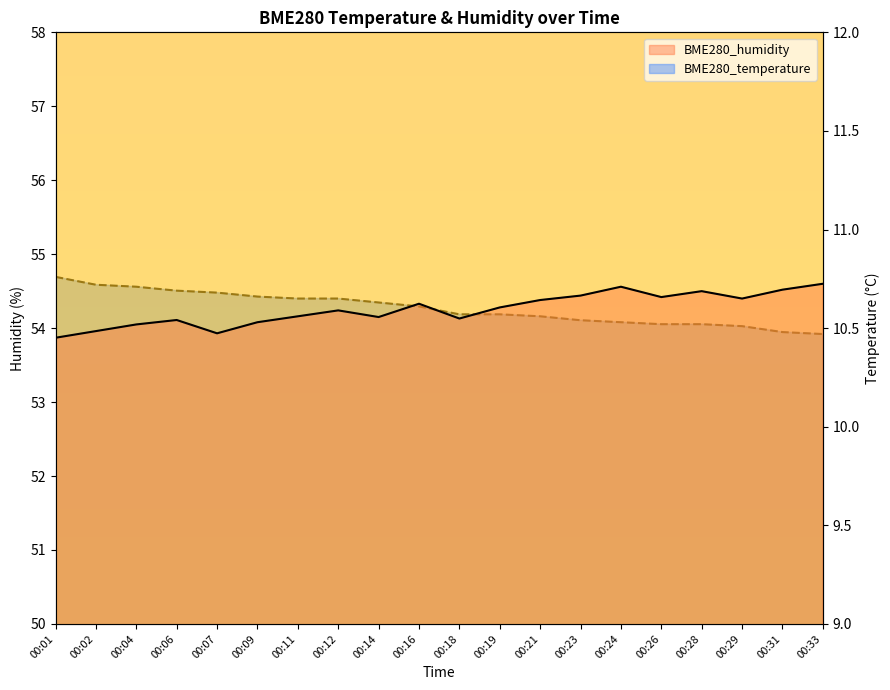

What is the lowest value of the BME280_temperature series?

10.5